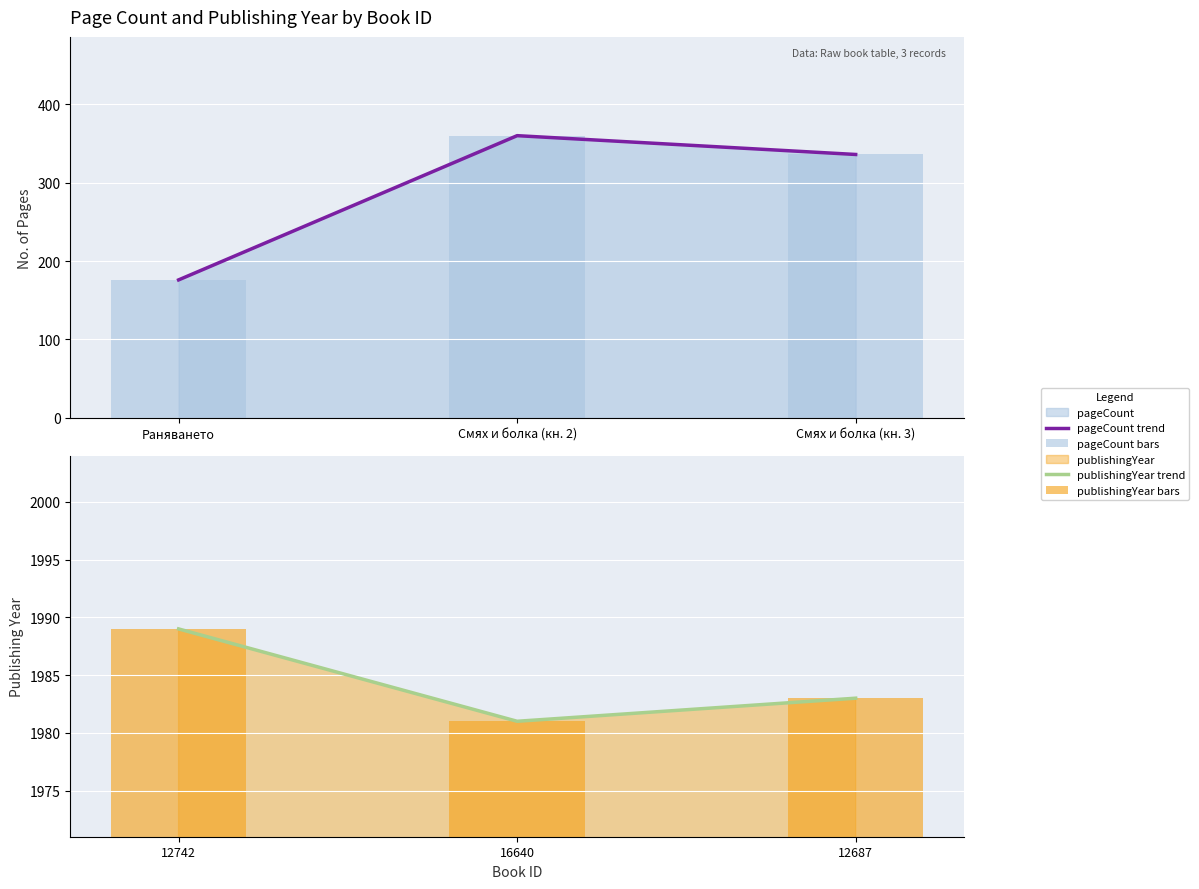

Read the pageCount trend value at Смях и болка (кн. 3), to the nearest 5.

335